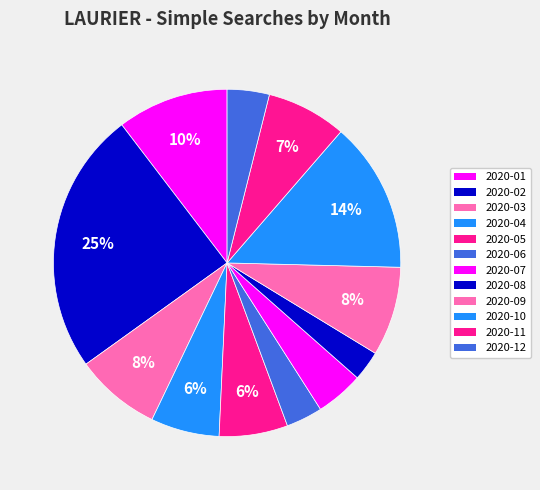

What percentage is the 2020-01 slice, to the nearest percent?

10%